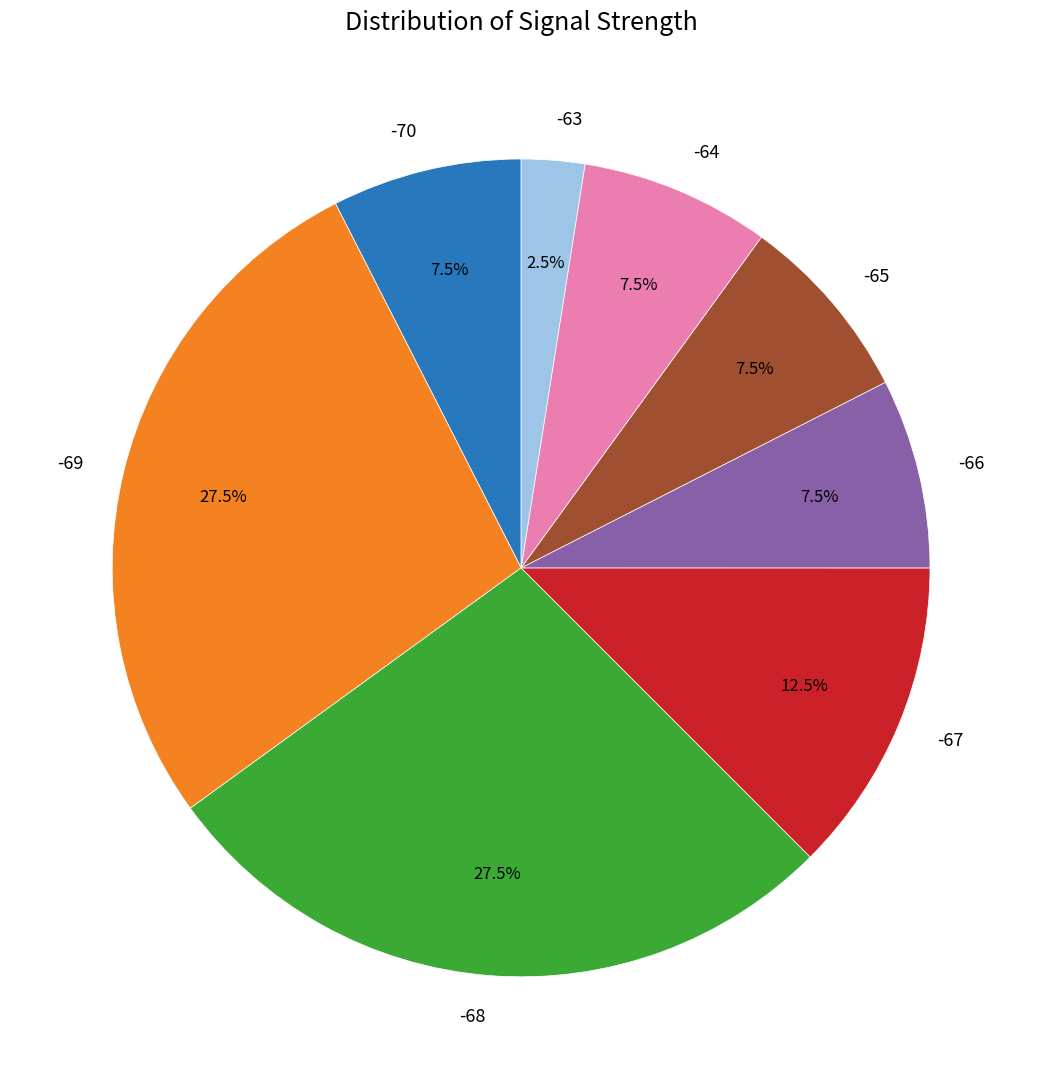

What is the total percentage of -67 and -68?

40.0%